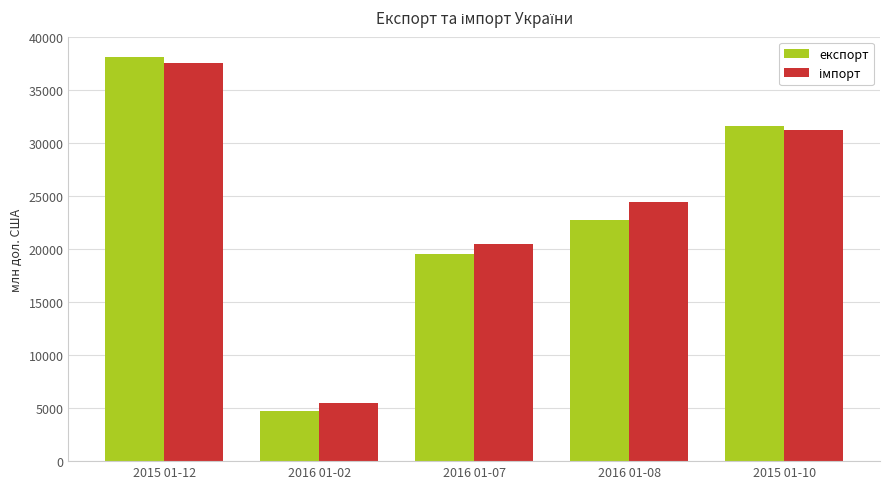

What position from the left is 2016 01-07?

3